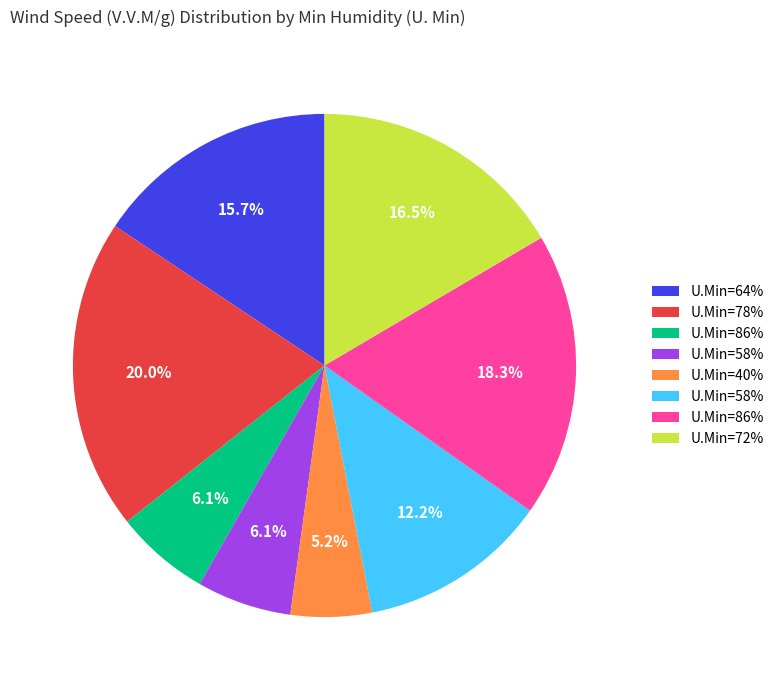

Is there a majority slice in this chart?

No